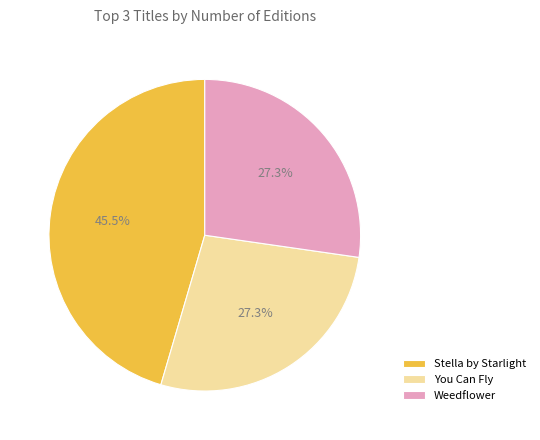

What portion of the pie excludes You Can Fly?

72.7%